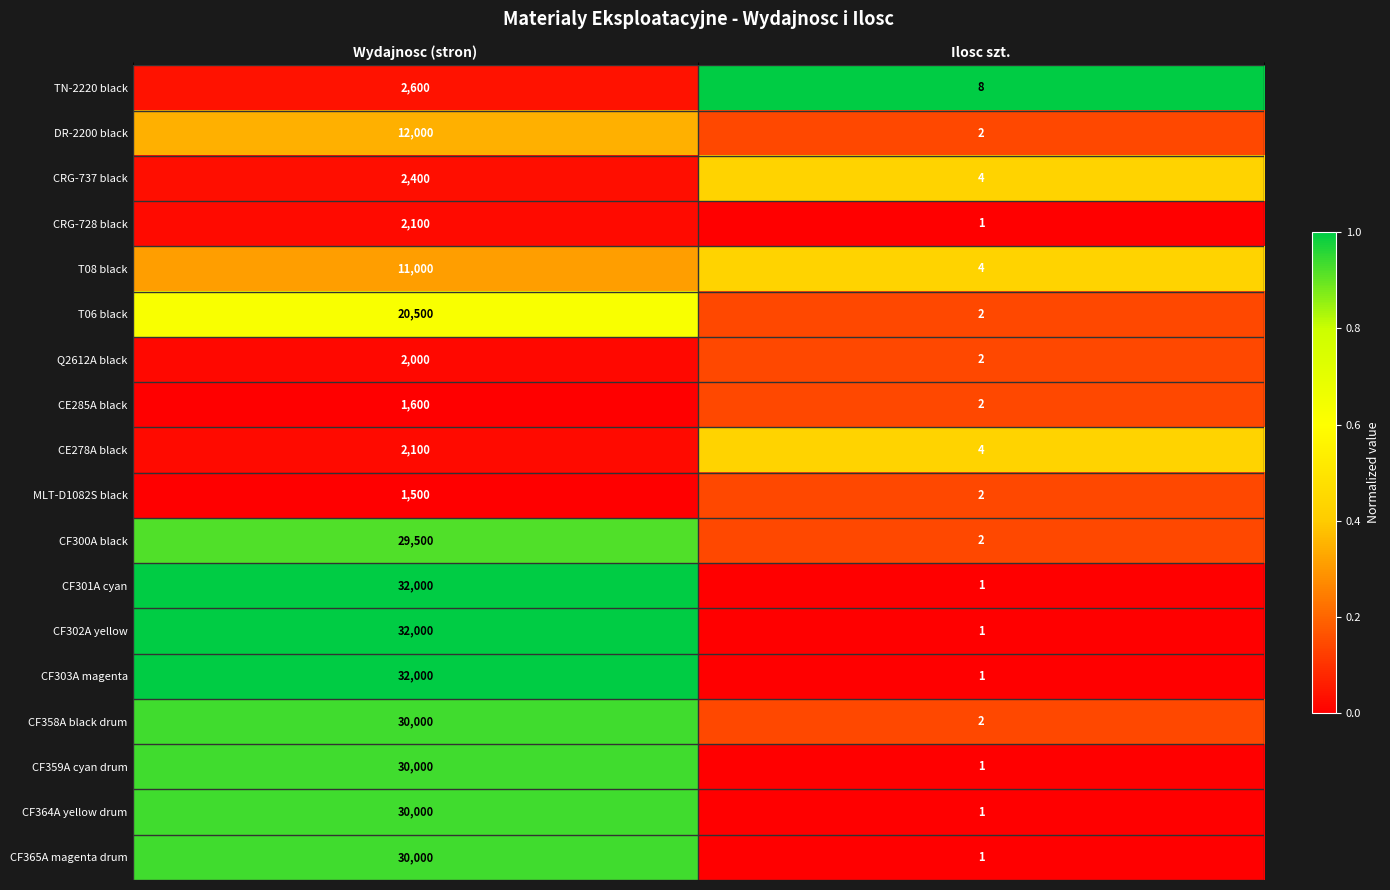

Which label corresponds to the smallest value in the chart?

Ilosc szt.